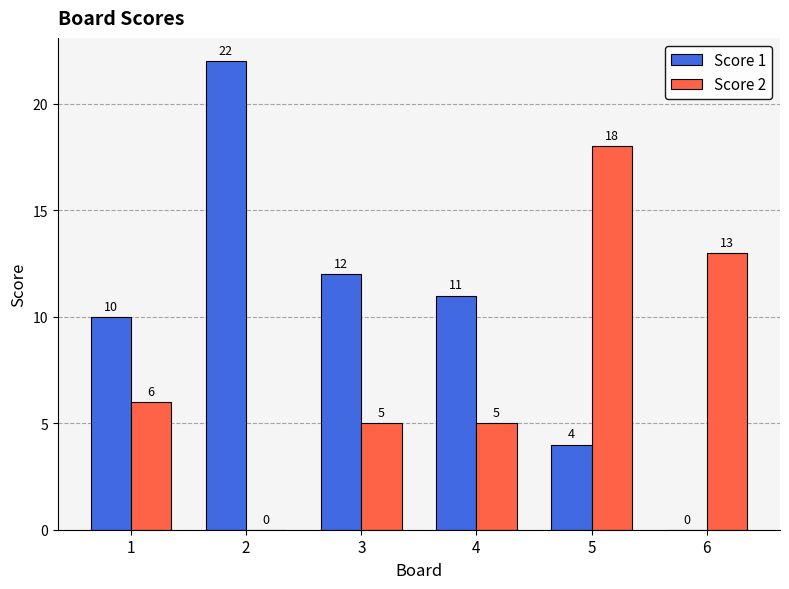

What is the sum of all Score 2 values?

47